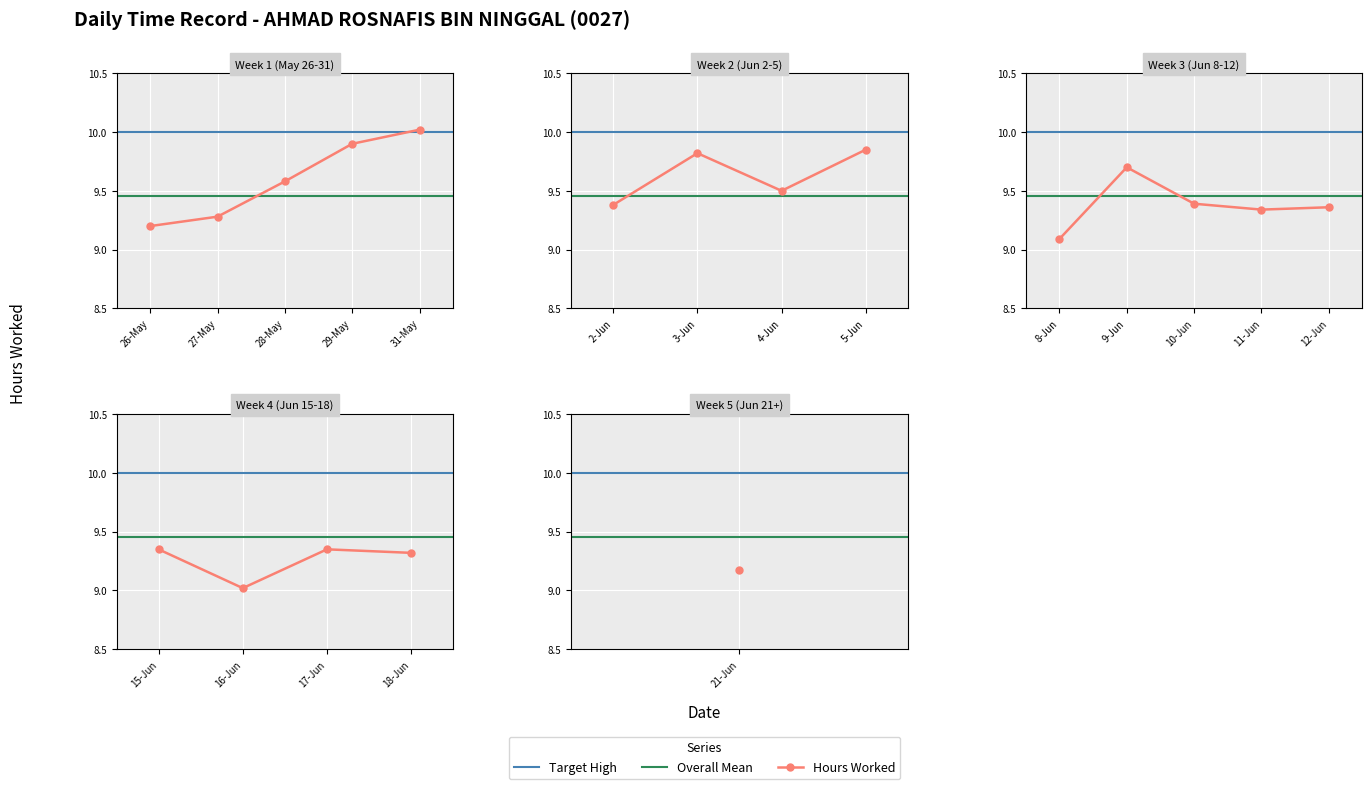

What is the difference between the maximum and minimum values?

1.0